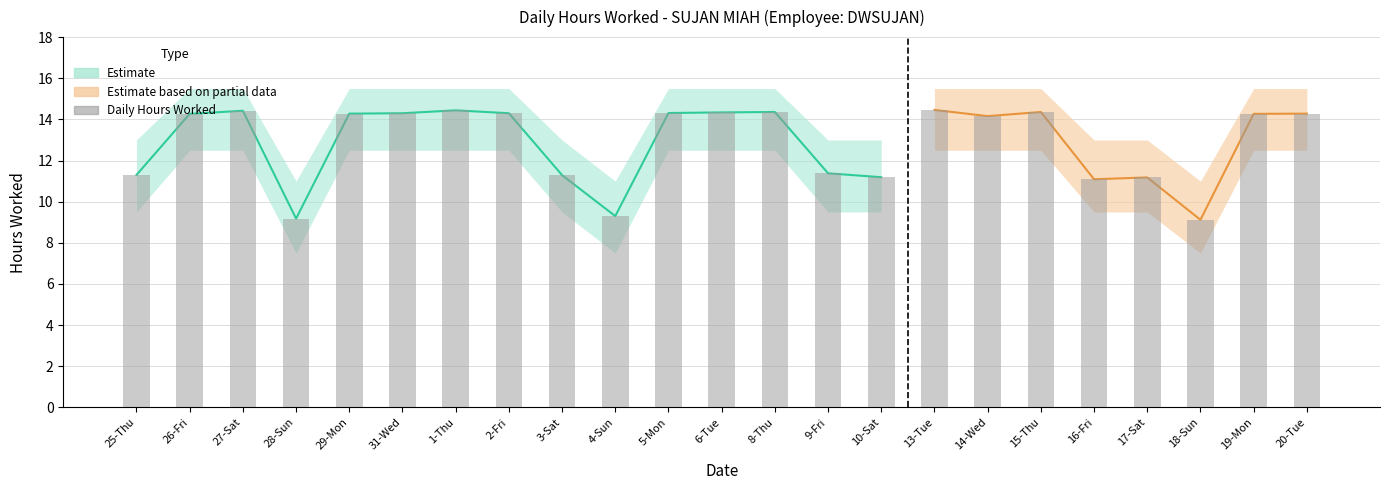

Reading right to left, list all the values displayed in this chart.

20-Tue=14.3	19-Mon=14.3	18-Sun=9.1	17-Sat=11.2	16-Fri=11.1	15-Thu=14.4	14-Wed=14.2	13-Tue=14.5	10-Sat=11.2	9-Fri=11.4	8-Thu=14.4	6-Tue=14.3	5-Mon=14.3	4-Sun=9.3	3-Sat=11.3	2-Fri=14.3	1-Thu=14.4	31-Wed=14.3	29-Mon=14.3	28-Sun=9.2	27-Sat=14.4	26-Fri=14.3	25-Thu=11.3